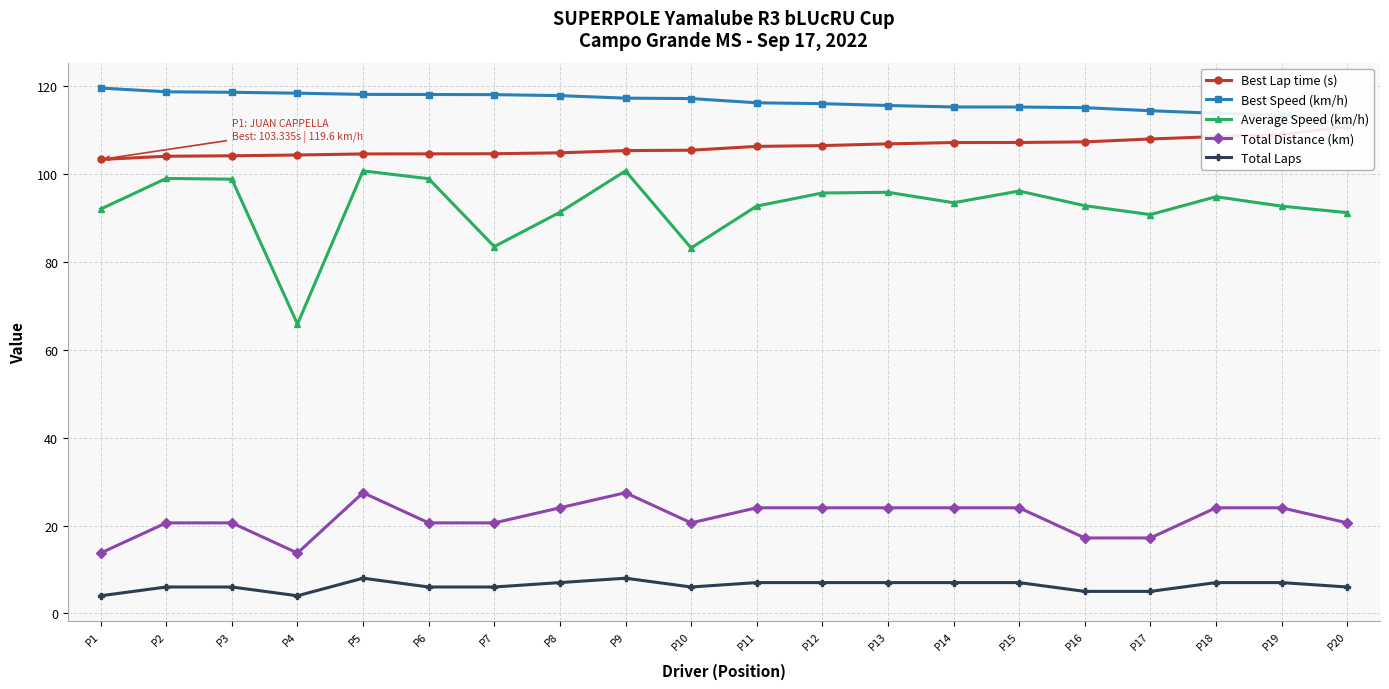

True or false: Best Lap time (s) has more than 1 points higher than both neighbors.

False